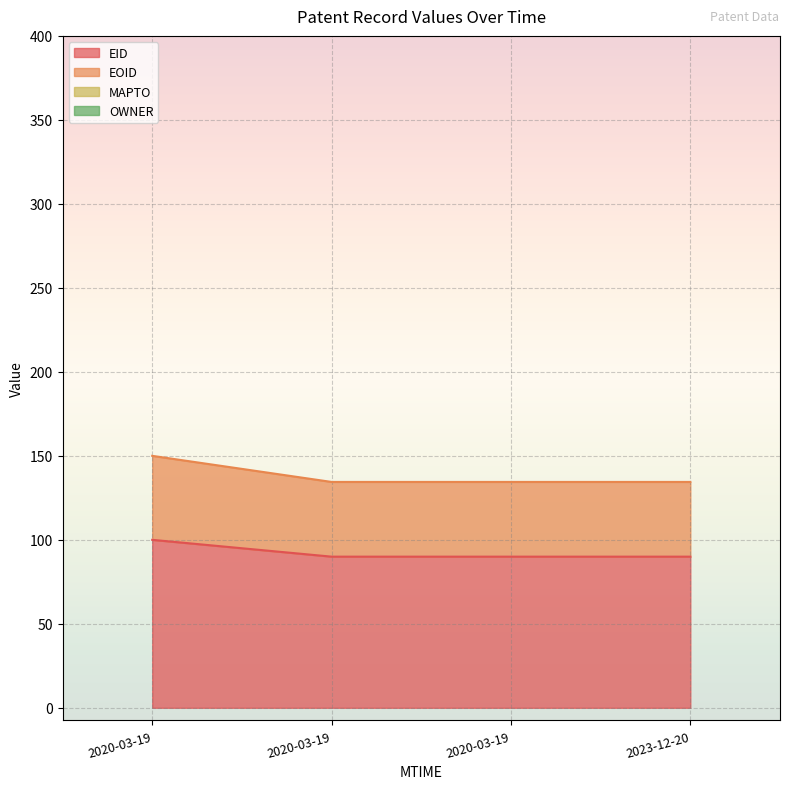

Which series has the widest spread of values?

EOID